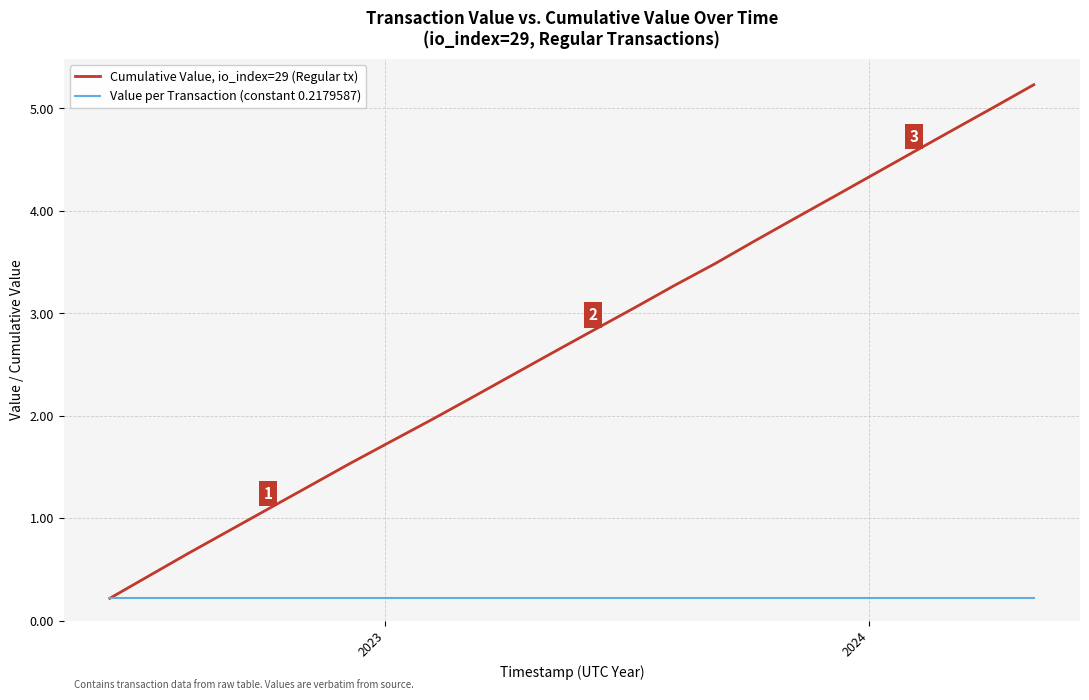

Which series has the widest spread of values?

Cumulative Value, io_index=29 (Regular tx)